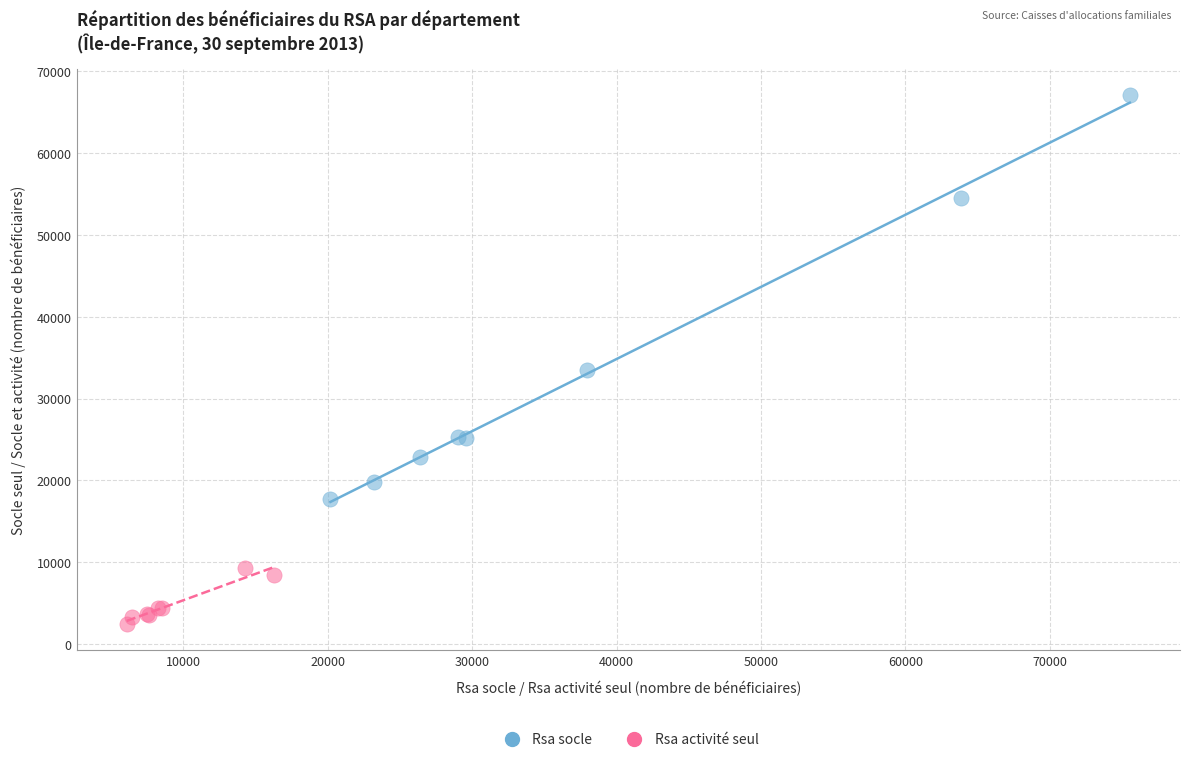

Which series has the largest Y range (max minus min)?

Rsa socle